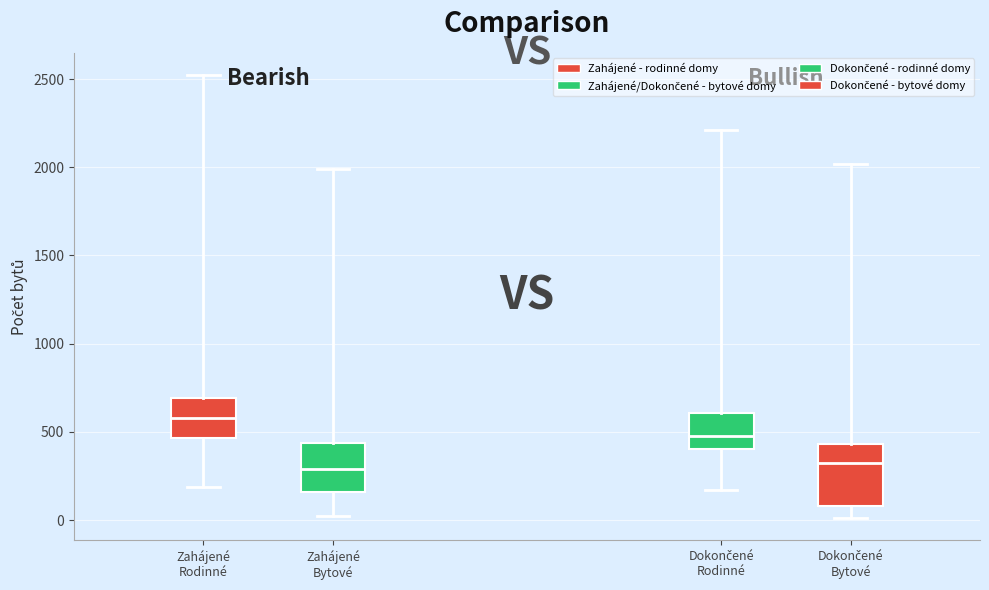

Reading left to right, read every box against the y-axis: the position of its median line, the range the box covers, and the ends of its whiskers. The values are not printed on the chart, so give them approximately, as read against the axis.

Zahájené Rodinné: median 600, box 450 to 700, whiskers 200 to 2500
Zahájené Bytové: median 300, box 150 to 450, whiskers 0 to 2000
Dokončené Rodinné: median 500, box 400 to 600, whiskers 150 to 2200
Dokončené Bytové: median 300, box 100 to 450, whiskers 0 to 2000